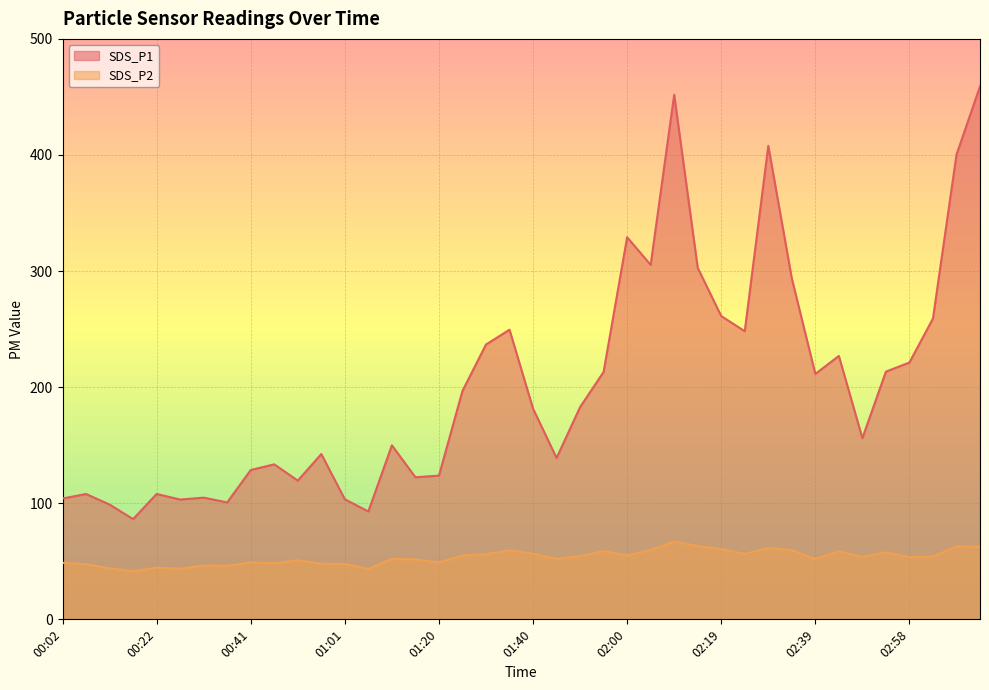

Rank the series by their maximum value, from lowest to highest.

SDS_P2, SDS_P1